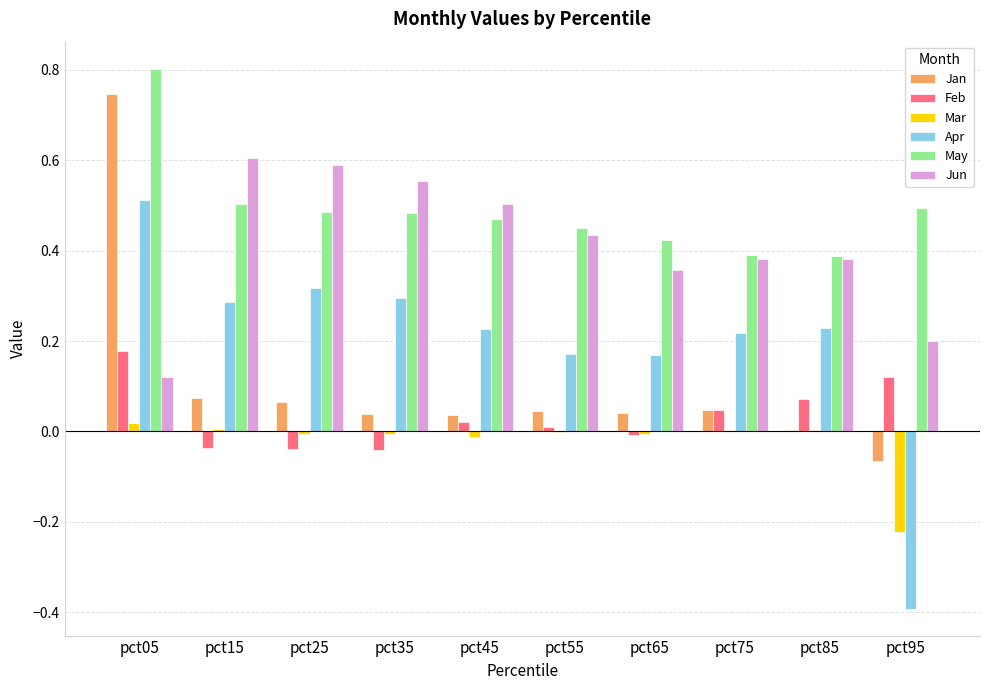

Is it true that May equals 0.1 at pct85?

False